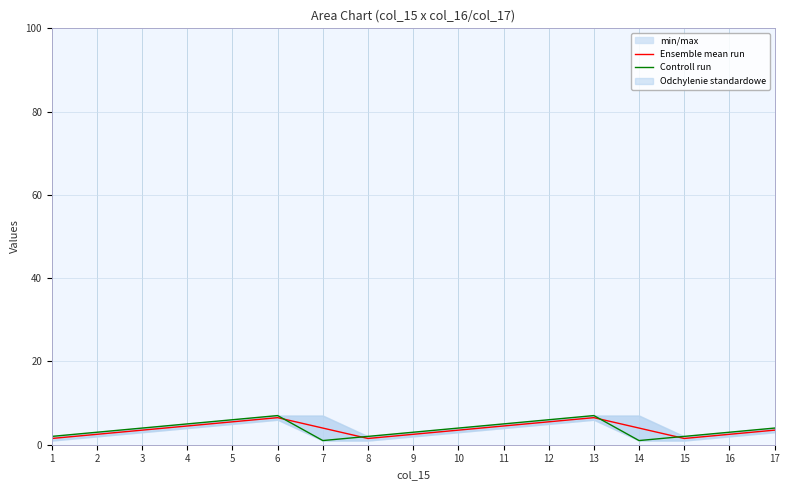

At how many categories does at least one series exceed 4?

6